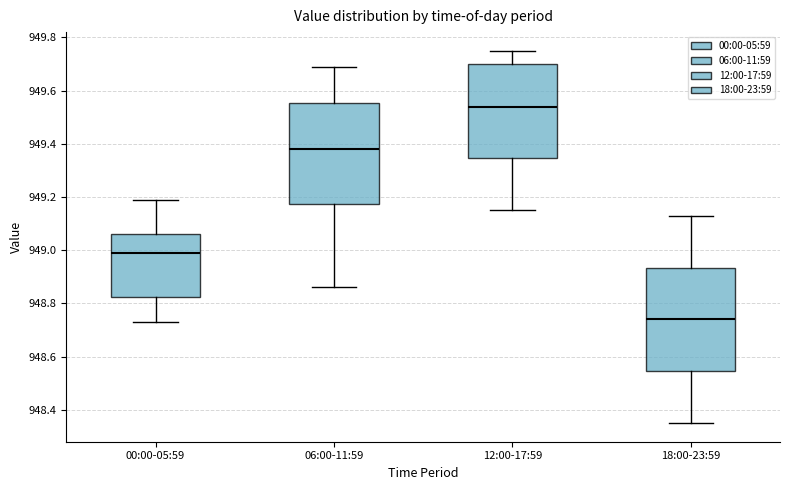

Where does the upper whisker of the box for 18:00-23:59 end on the y-axis? The values are not printed on the chart, so give them approximately, as read against the axis.

949.14